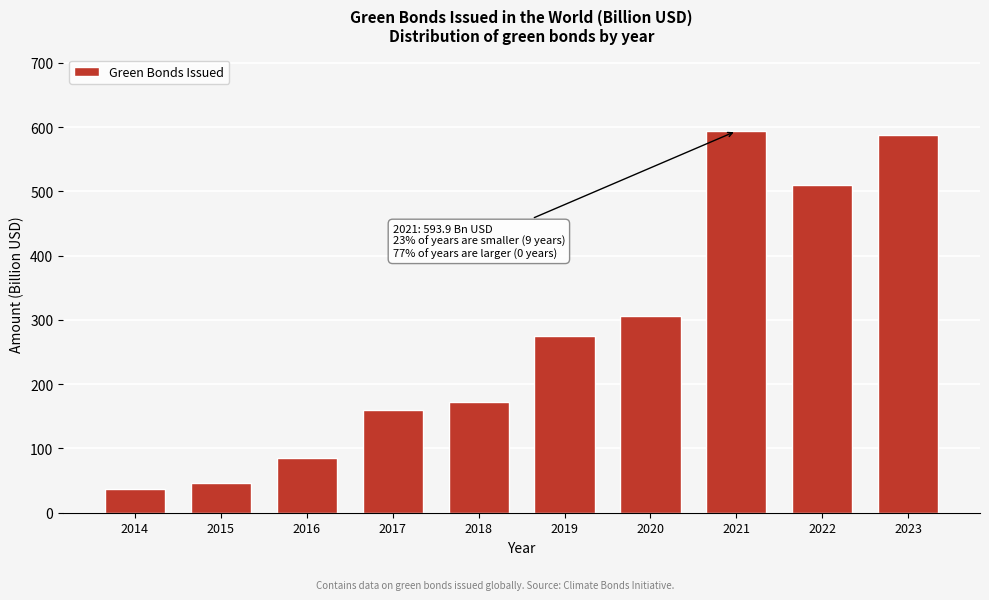

Reading right to left, transcribe all the data shown in this chart.

587.6	509.6	593.9	305.4	274.5	172.9	160.1	85.3	46.2	37.1